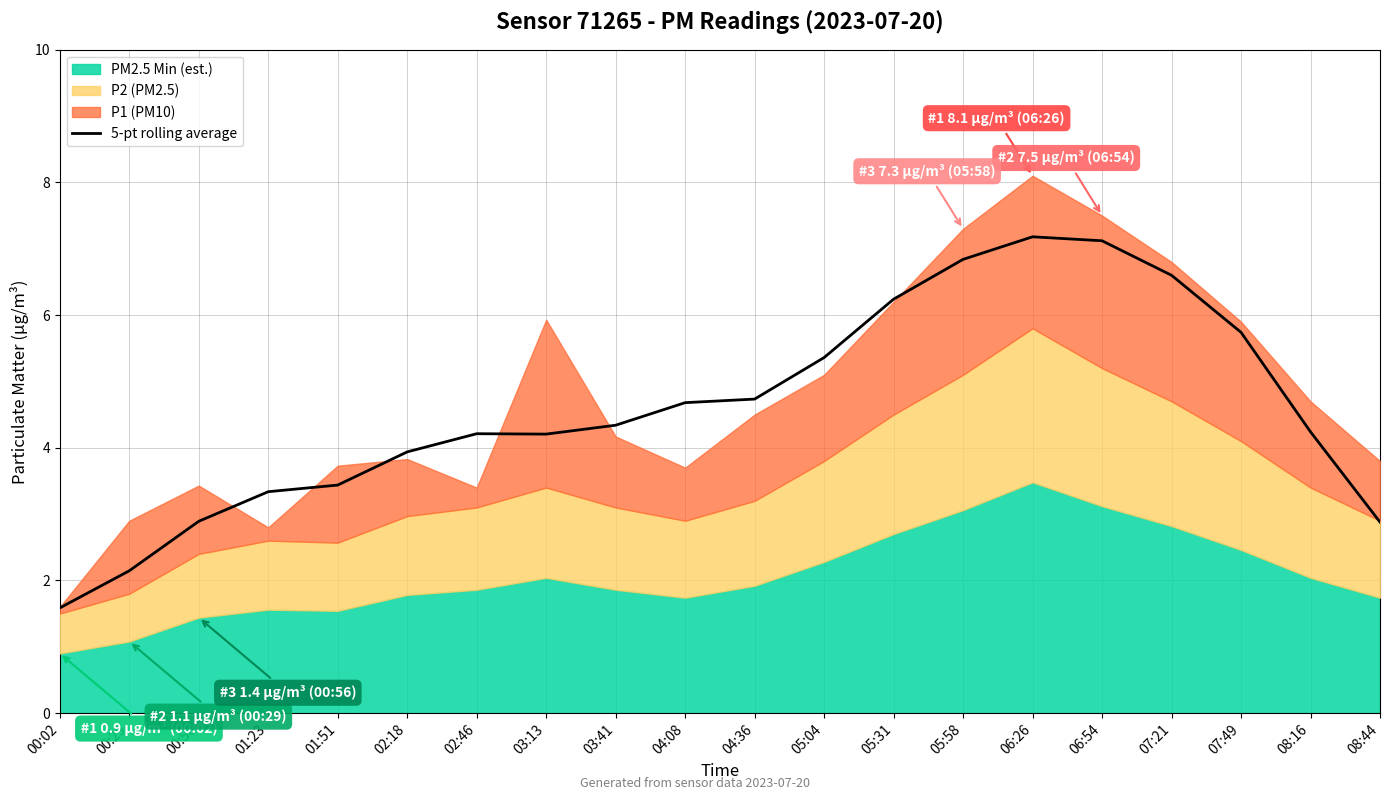

How many interior local valleys (lower than both neighbors) does the data have?

1